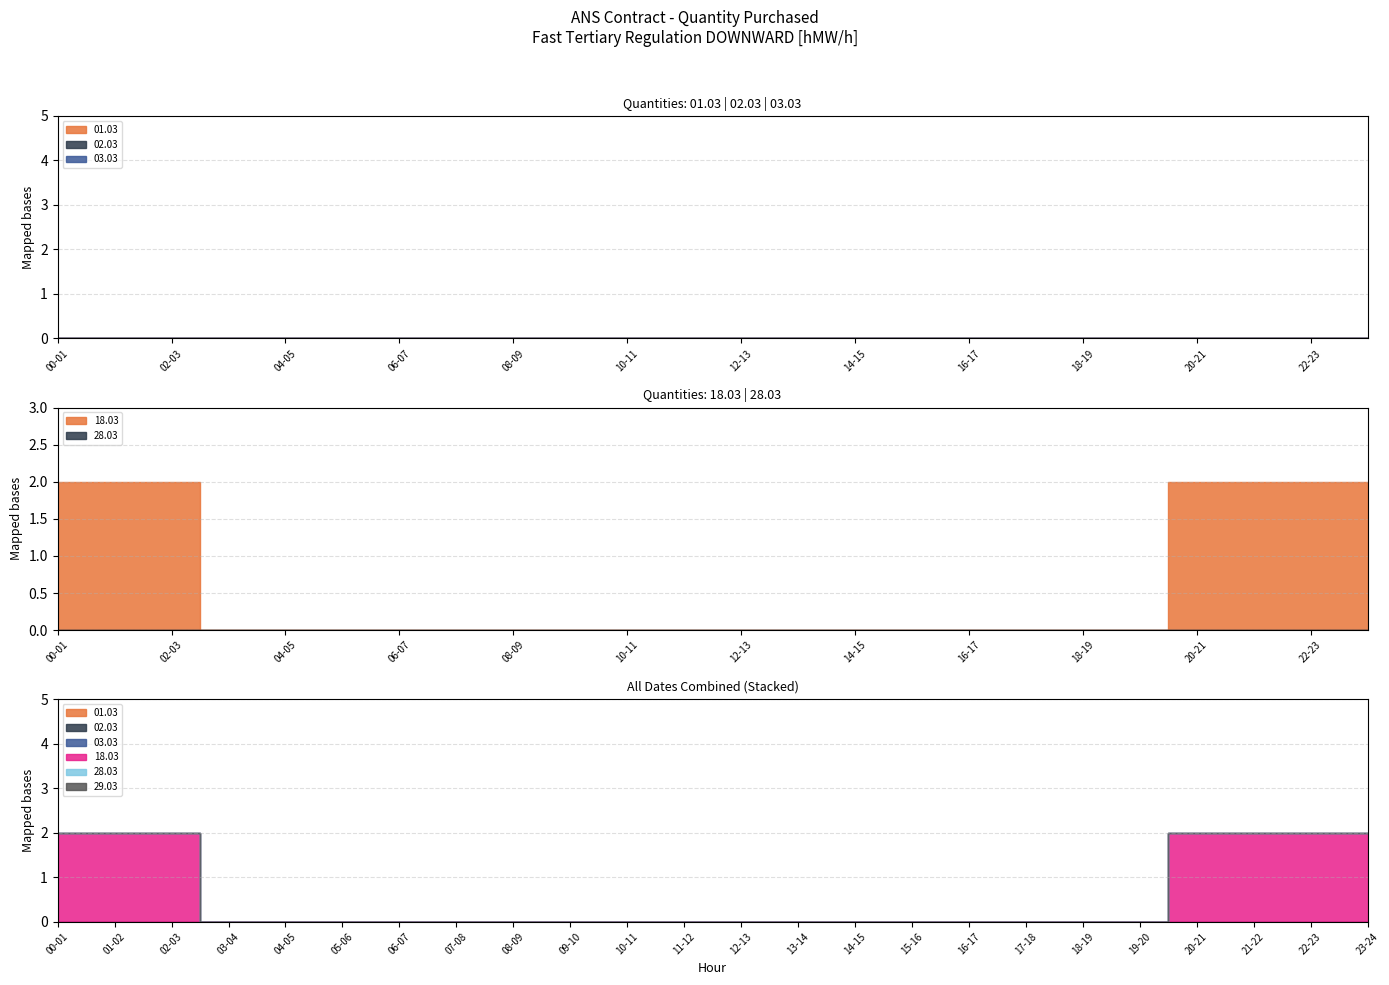

Rank the categories by 02.03 value from highest to lowest.

00-01, 01-02, 02-03, 03-04, 04-05, 05-06, 06-07, 07-08, 08-09, 09-10, 10-11, 11-12, 12-13, 13-14, 14-15, 15-16, 16-17, 17-18, 18-19, 19-20, 20-21, 21-22, 22-23, 23-24